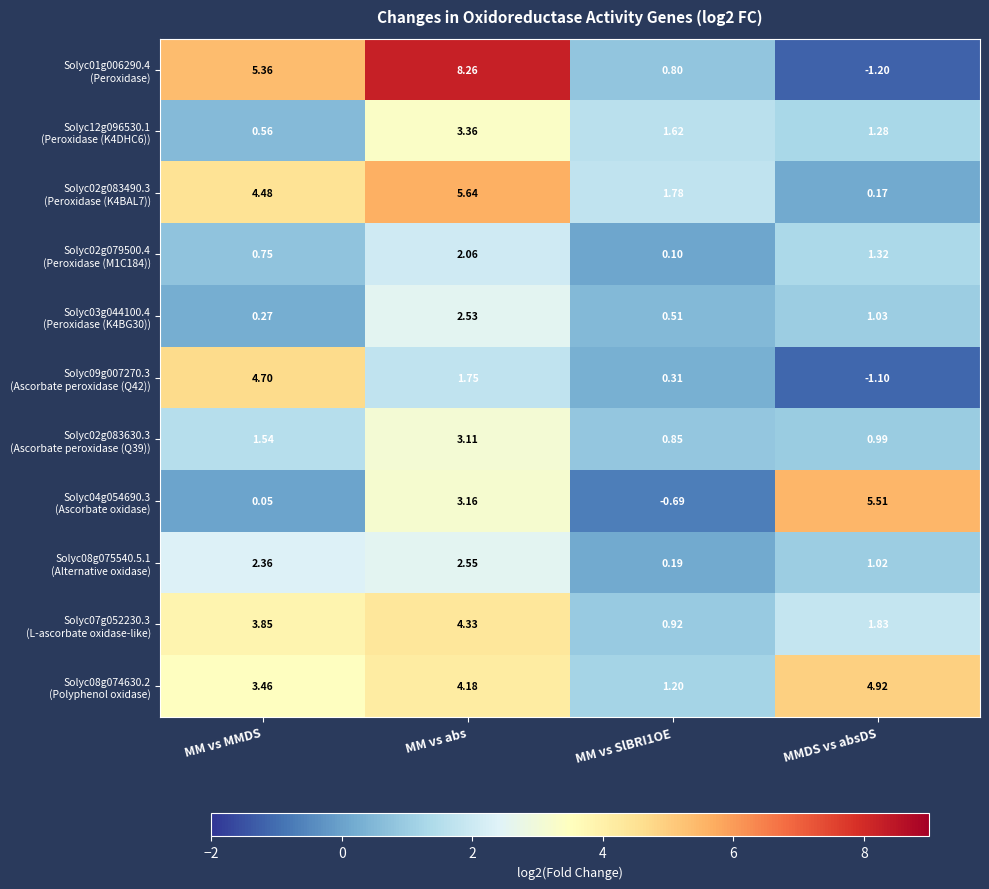

At which category is the sum across all series the highest?

MM vs abs